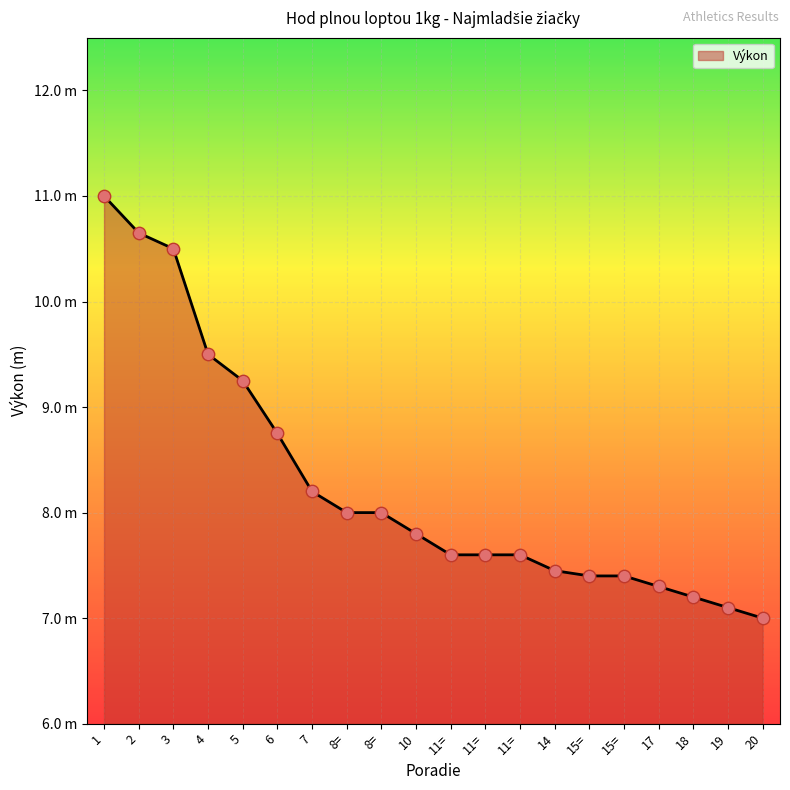

Is this an area chart (filled region under the line)?

Yes